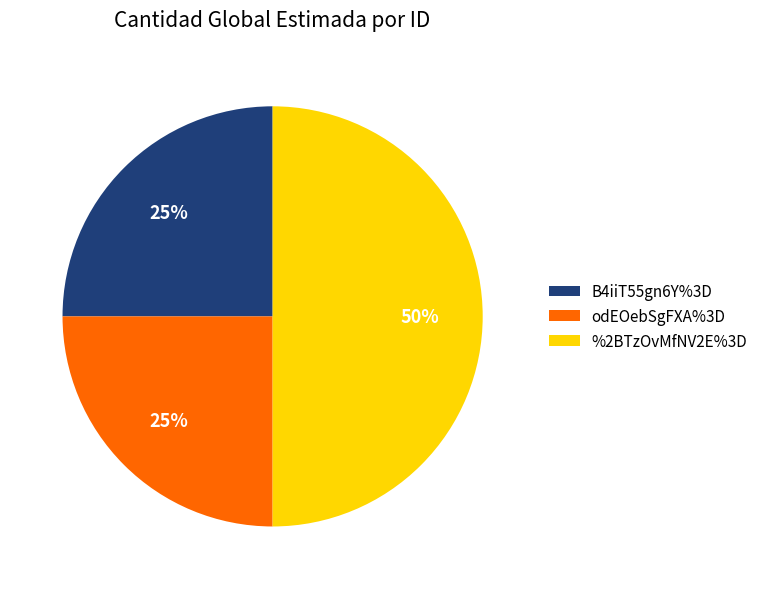

The B4iiT55gn6Y%3D slice represents 33% of the pie. True or false?

False